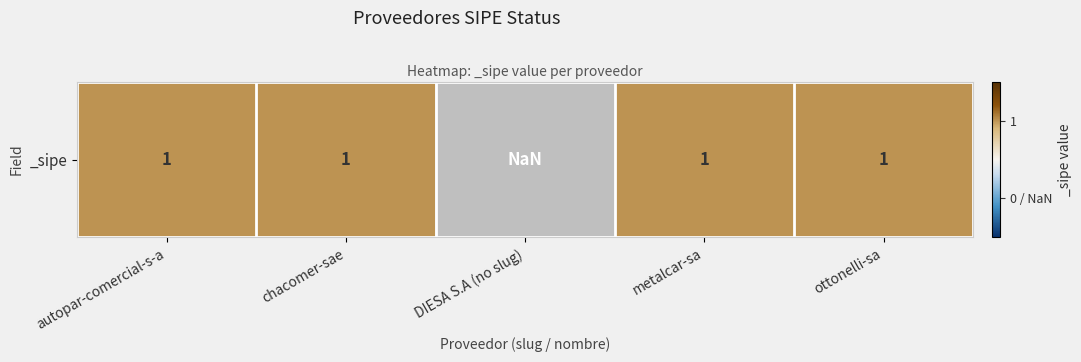

The value at ottonelli-sa is 1. True or false?

False